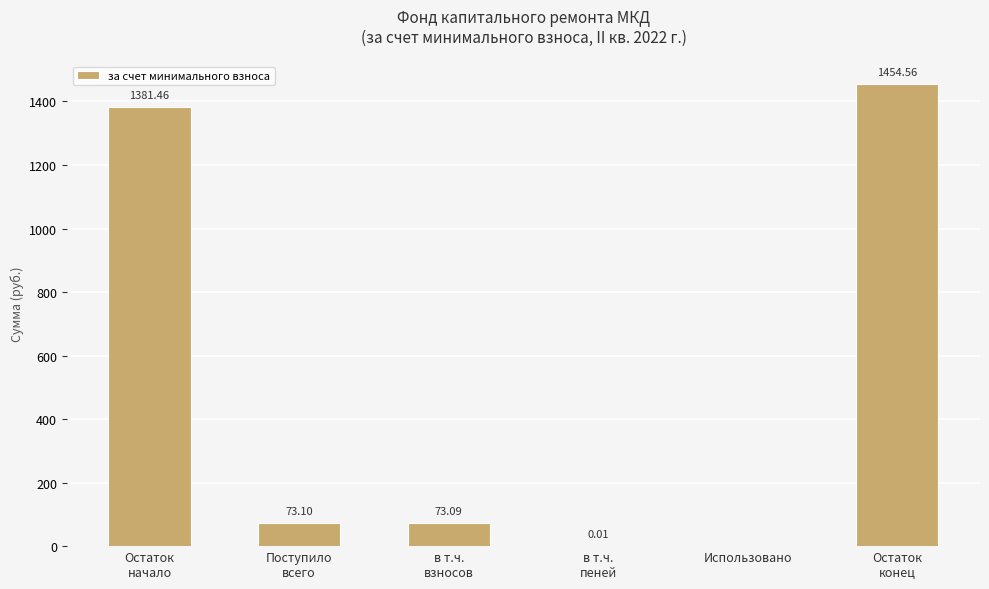

Which has a higher value, Остаток
начало or в т.ч.
пеней?

Остаток
начало